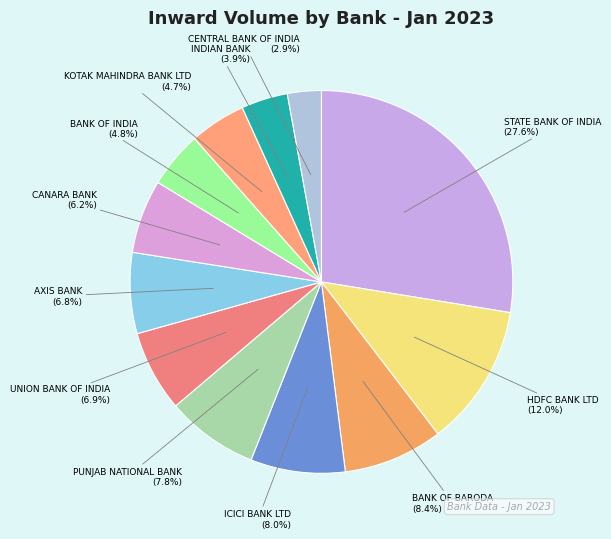

What is the smallest slice in the pie chart?

CENTRAL BANK OF INDIA